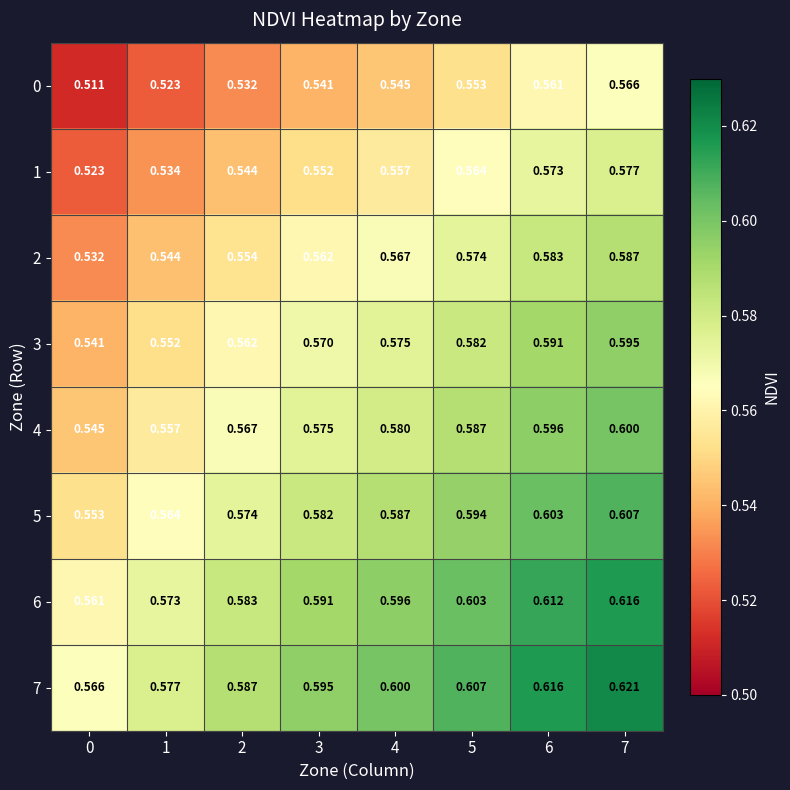

Is the value of 7 at 7 greater than the value of 2 at 4?

Yes